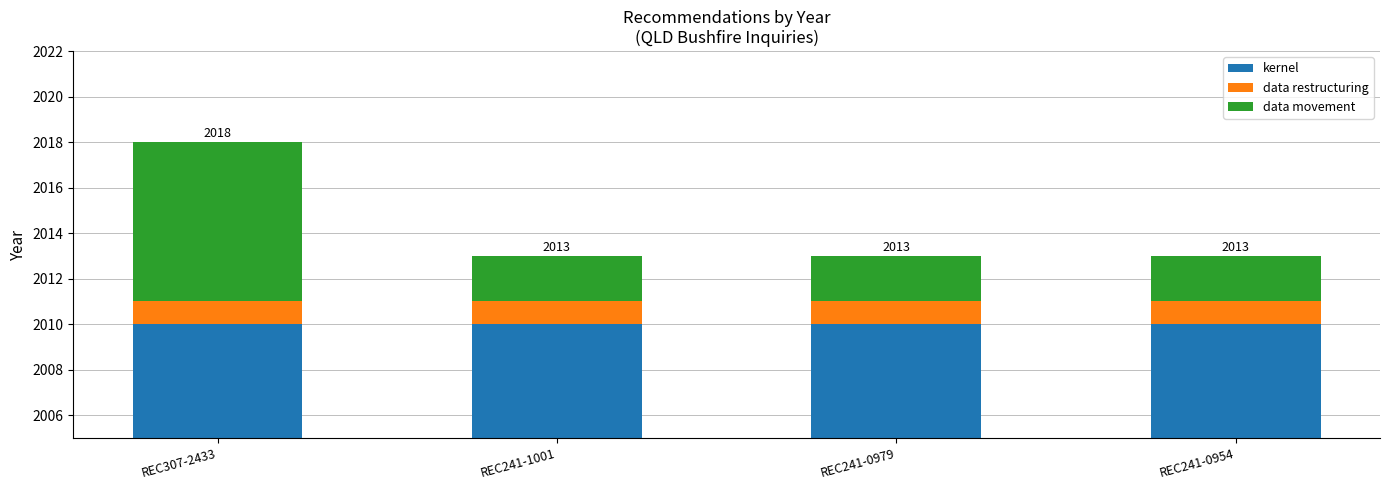

What position from the left is REC307-2433?

1